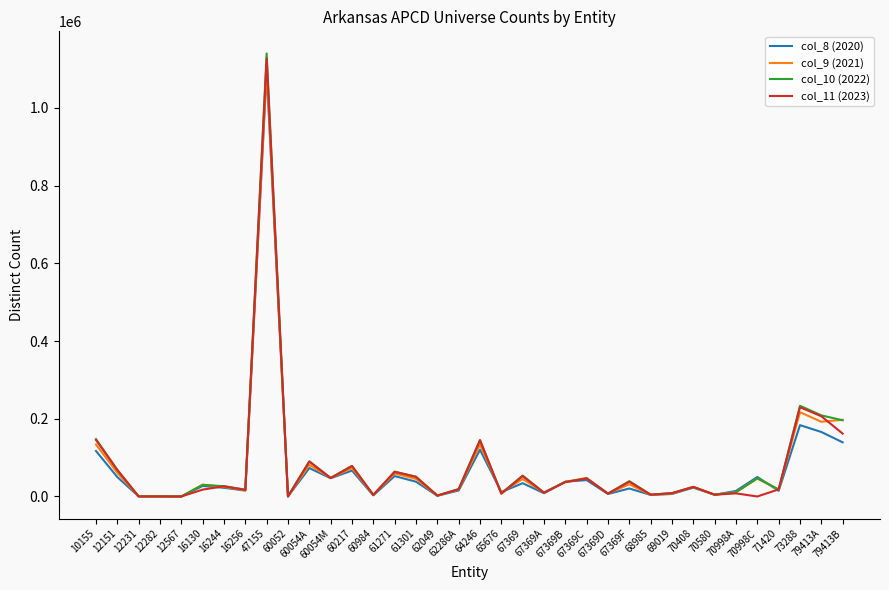

What is the maximum value shown in the chart?

1140116